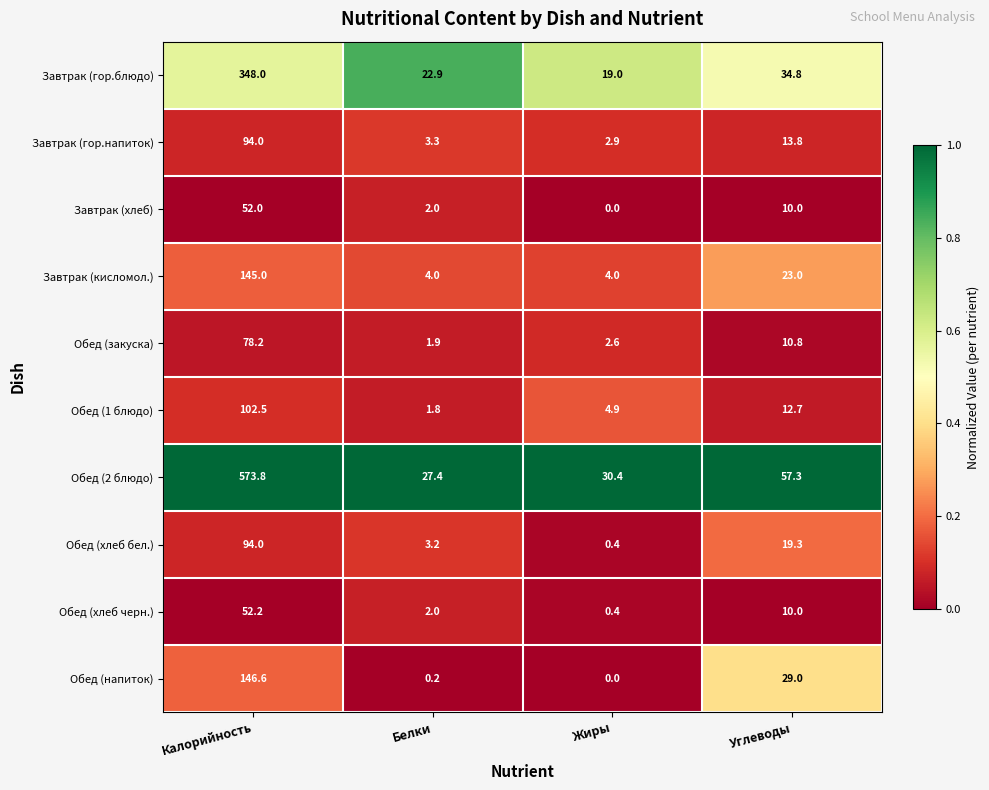

What value does the Завтрак (кисломол.) series have at Калорийность?

145.0